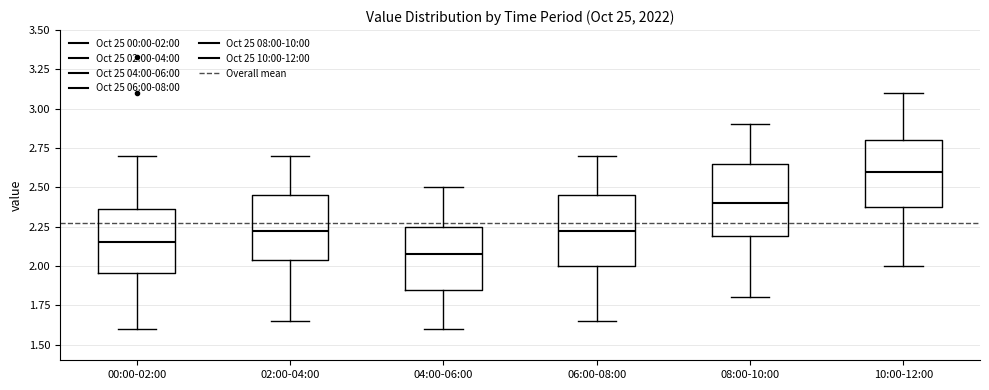

Which box's median line is the highest?

10:00-12:00